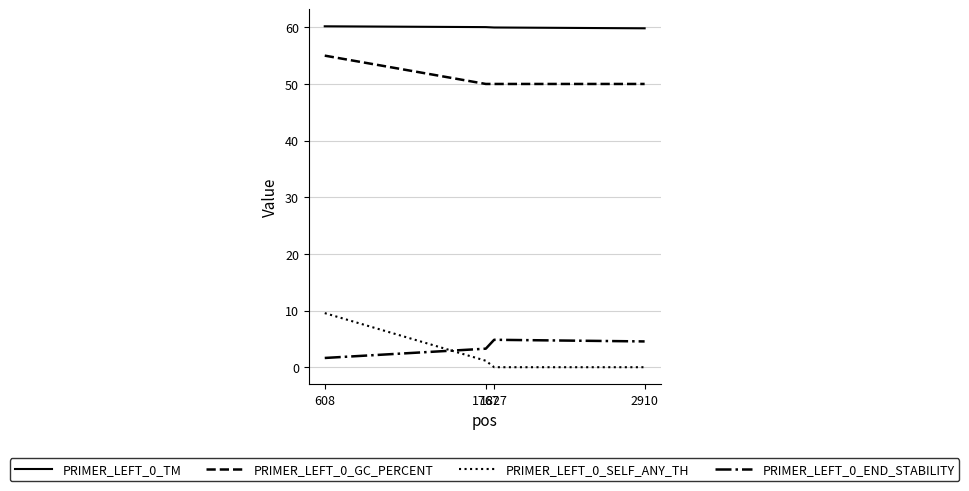

Rank the series at 2910 from lowest to highest value.

PRIMER_LEFT_0_SELF_ANY_TH, PRIMER_LEFT_0_END_STABILITY, PRIMER_LEFT_0_GC_PERCENT, PRIMER_LEFT_0_TM